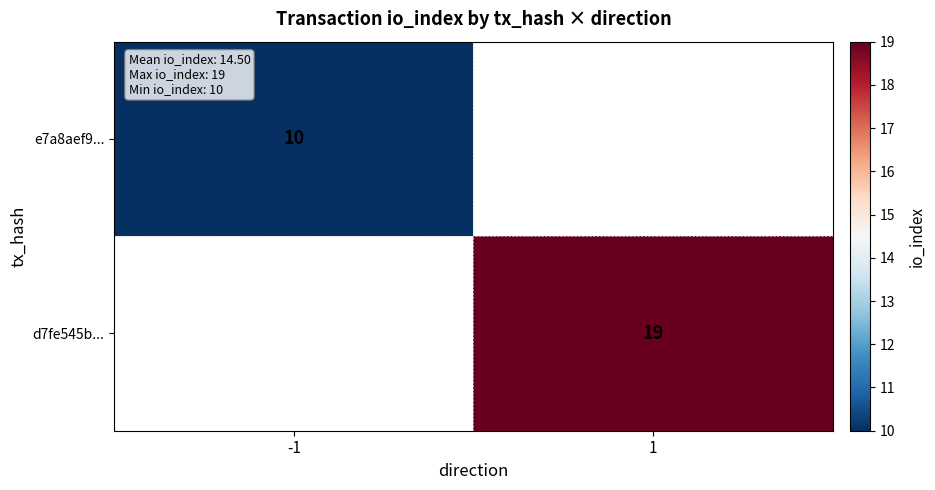

The d7fe545b... series shows 19 at 1. True or false?

True